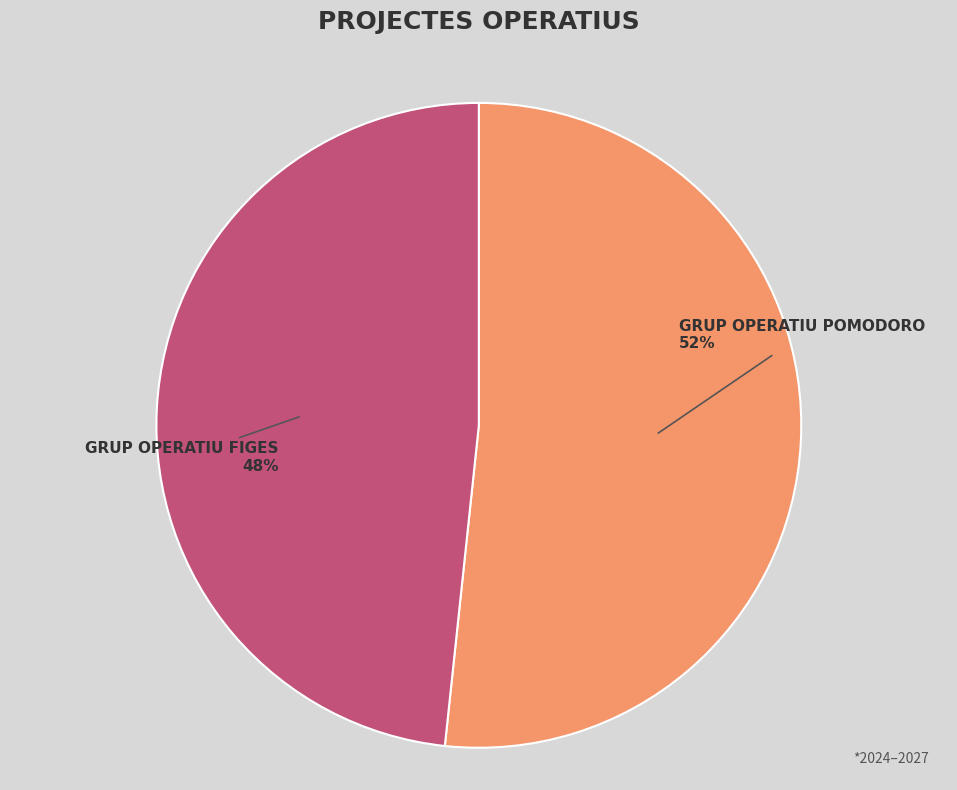

To the nearest percent, what is the average slice percentage?

50%